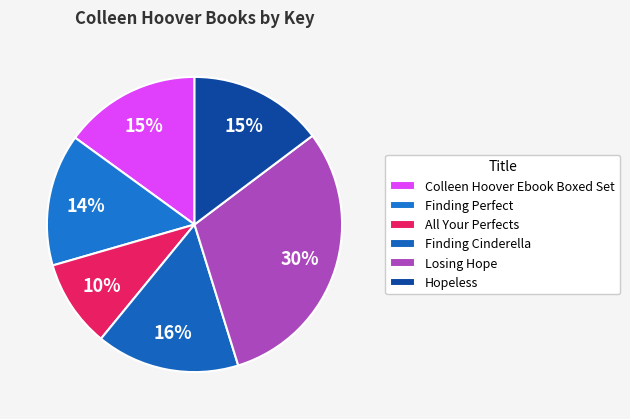

Count the number of slices in the pie.

6